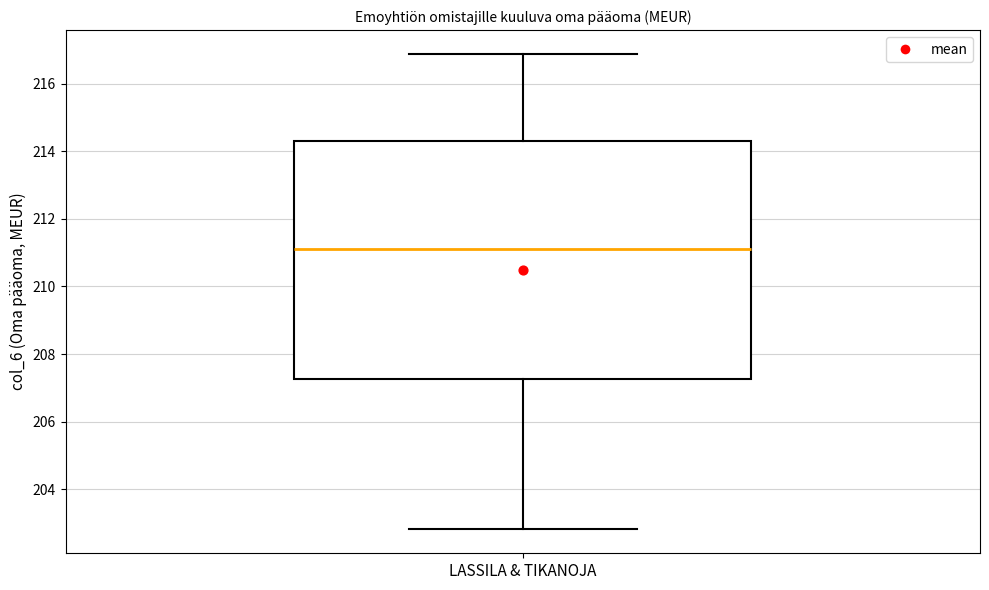

Transcribe this box plot: give where the median line is, the range the box spans, and where the two whiskers end, as read against the y-axis. The values are not printed on the chart, so give them approximately, as read against the axis.

median 211.0, box 207.2 to 214.2, whiskers 202.8 to 216.8